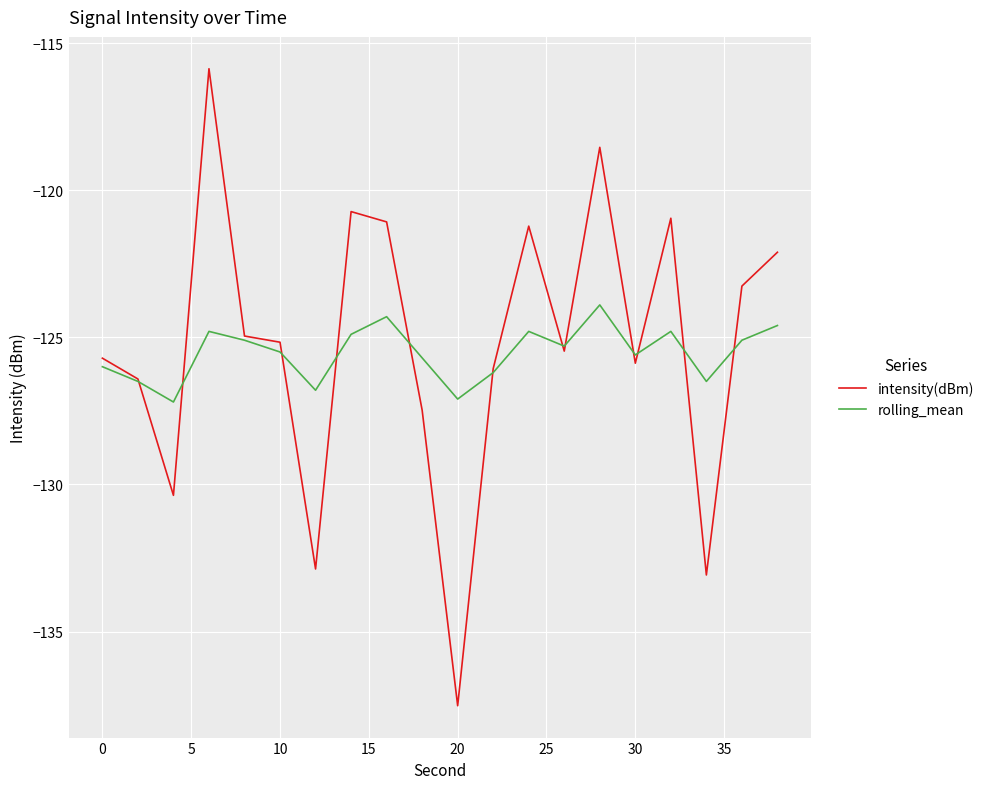

After their last crossing, which series has the higher values: intensity(dBm) or rolling_mean?

intensity(dBm)